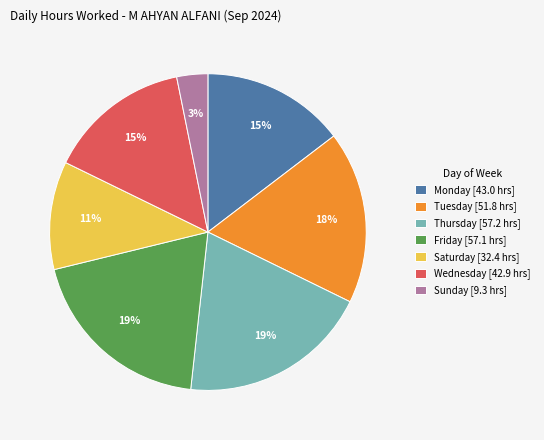

To the nearest percent, what portion does Monday [43.0 hrs] represent?

15%